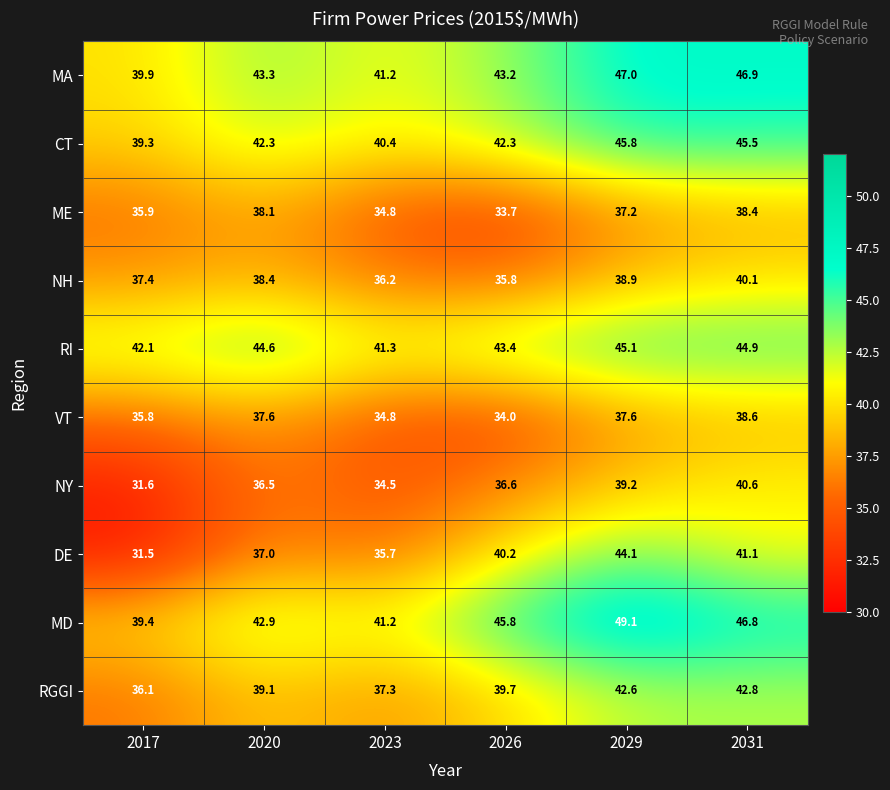

Which series has the largest range (max minus min)?

DE